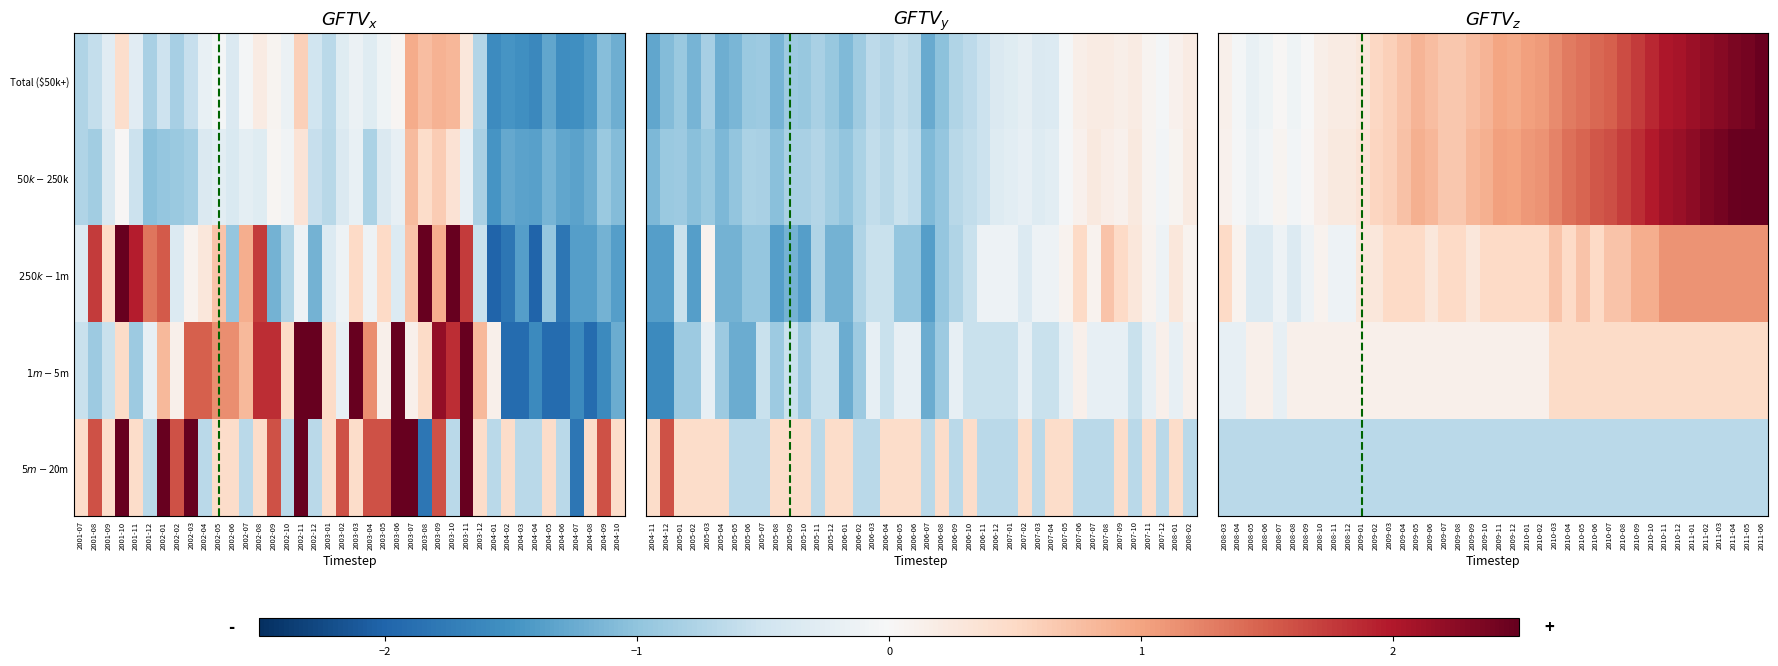

Which has a higher value, 2009-11 or 2009-04?

2009-11